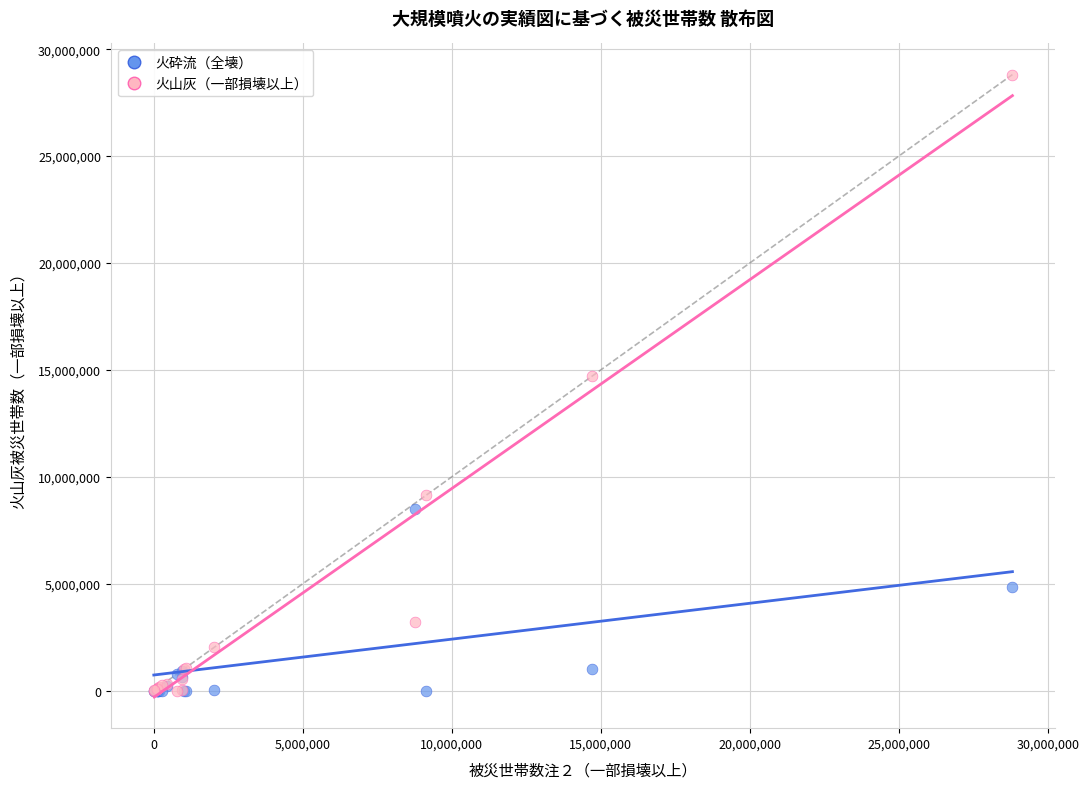

Which series has the widest spread of Y values?

火山灰（一部損壊以上）